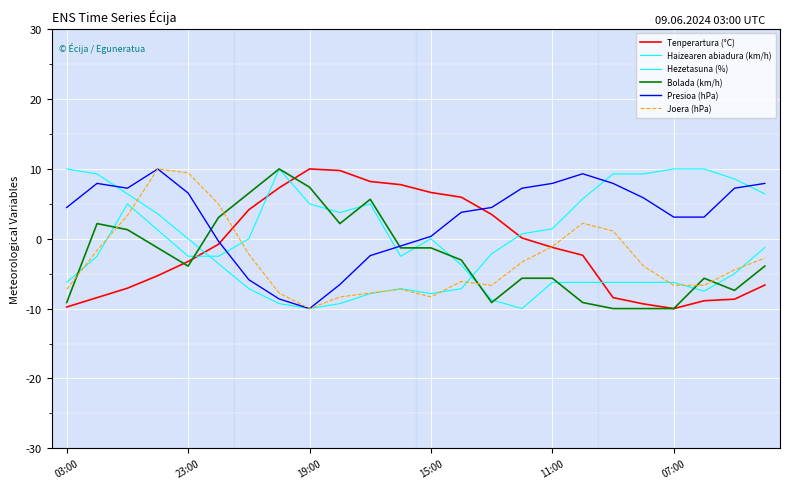

Reading left to right, transcribe all the data shown in this chart.

Tenperartura (°C): -9.8	-8.4	-7.1	-5.3	-3.3	-0.8	4.2	7.3	10.0	9.8	8.2	7.8	6.6	6.0	3.5	0.1	-1.2	-2.4	-8.4	-9.3	-10.0	-8.9	-8.7	-6.6
Haizearen abiadura (km/h): -6.2	-2.5	5.0	1.2	-2.5	-2.5	0.0	10.0	5.0	3.8	5.0	-2.5	0.0	-3.8	-8.8	-10.0	-6.2	-6.2	-6.2	-6.2	-6.2	-7.5	-5.0	-1.2
Hezetasuna (%): 10.0	9.3	6.4	3.6	0.0	-3.6	-7.1	-9.3	-10.0	-9.3	-7.9	-7.1	-7.9	-7.1	-2.1	0.7	1.4	5.7	9.3	9.3	10.0	10.0	8.6	6.4
Bolada (km/h): -9.1	2.2	1.3	-1.3	-3.9	3.0	6.5	10.0	7.4	2.2	5.7	-1.3	-1.3	-3.0	-9.1	-5.7	-5.7	-9.1	-10.0	-10.0	-10.0	-5.7	-7.4	-3.9
Presioa (hPa): 4.5	7.9	7.2	10.0	6.6	-0.3	-5.9	-8.6	-10.0	-6.6	-2.4	-1.0	0.3	3.8	4.5	7.2	7.9	9.3	7.9	5.9	3.1	3.1	7.2	7.9
Joera (hPa): -7.2	-1.7	3.3	10.0	9.4	5.0	-2.2	-7.8	-10.0	-8.3	-7.8	-7.2	-8.3	-6.1	-6.7	-3.3	-1.1	2.2	1.1	-3.9	-6.7	-6.7	-4.4	-2.8